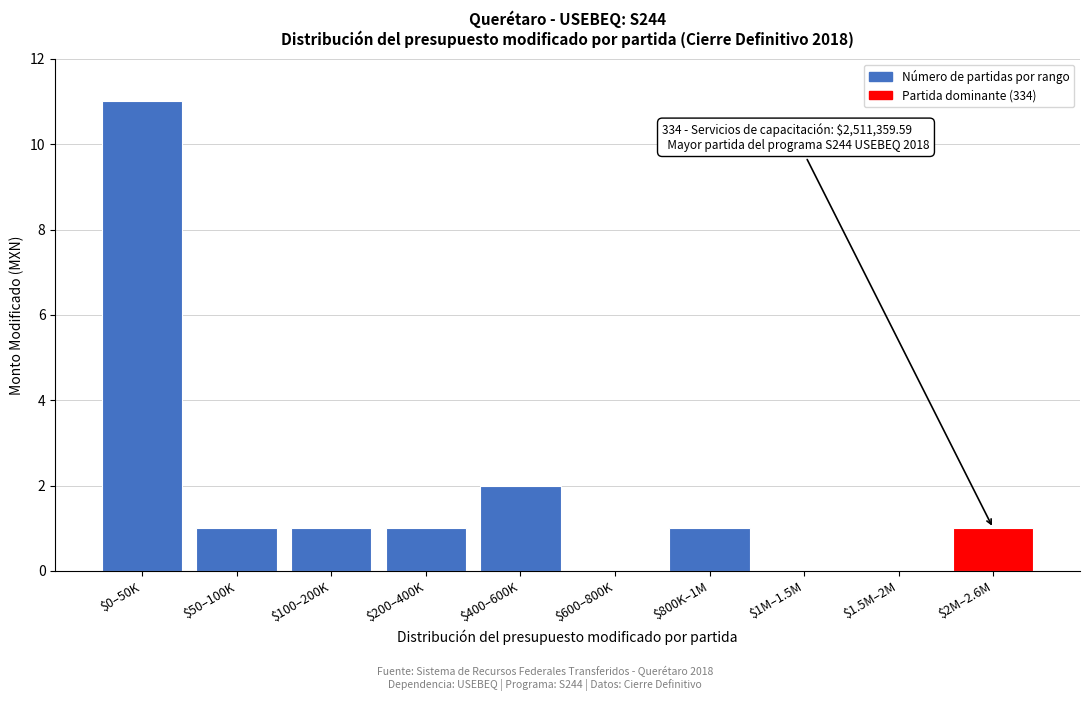

True or false: the data shows 1 at $200–400K.

True